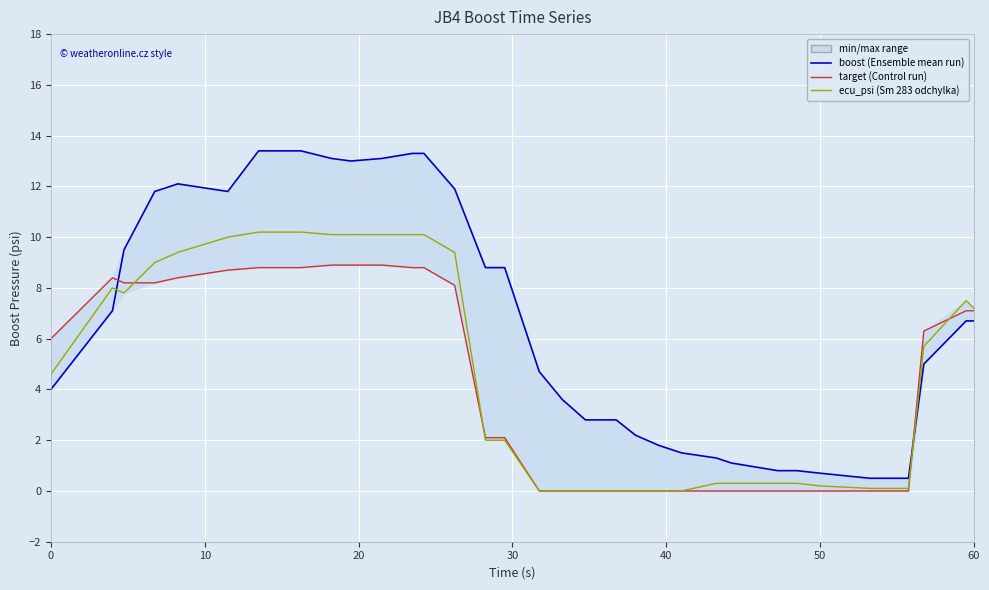

Which series has the widest spread of values?

boost